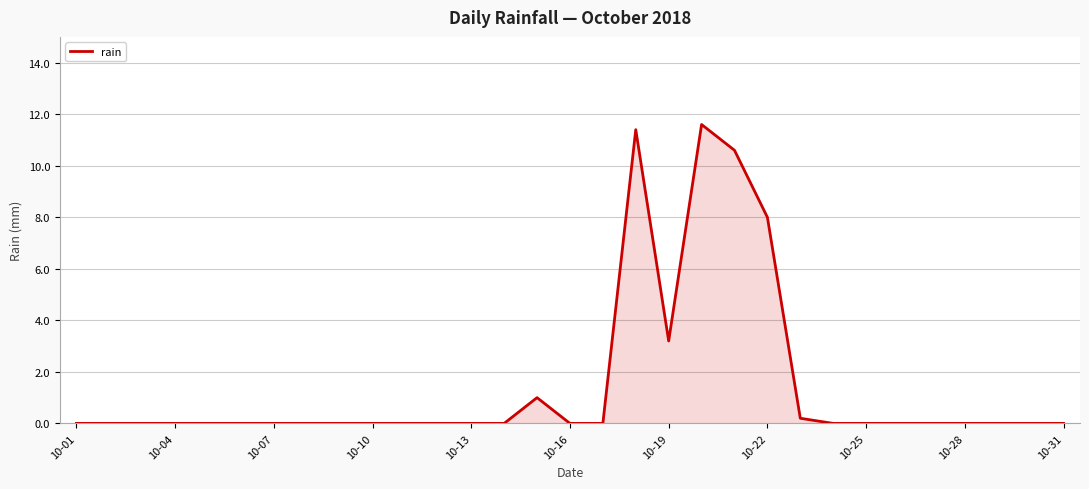

What is the greatest value displayed?

11.6